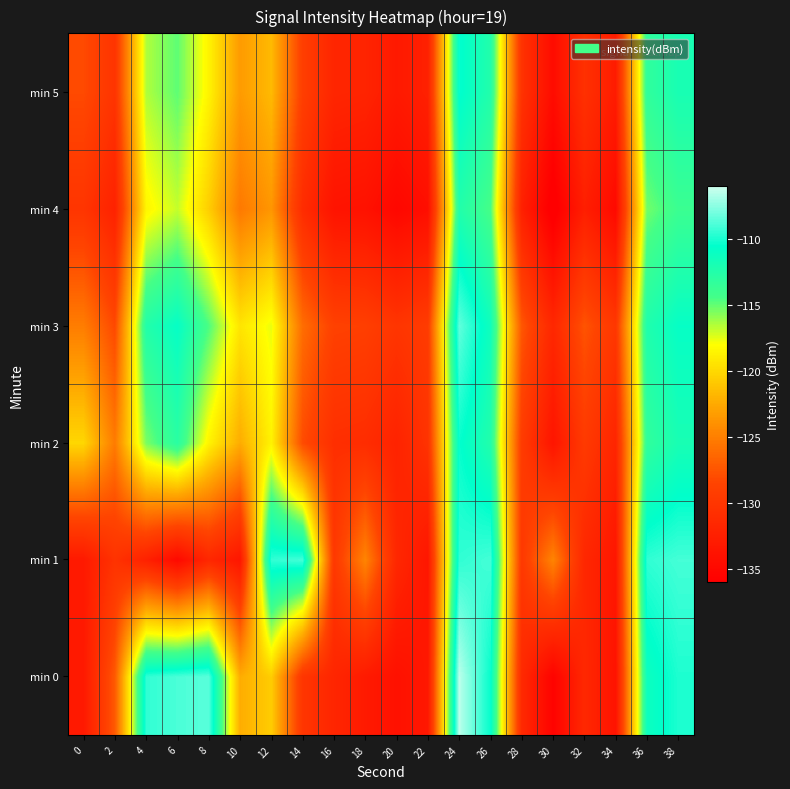

Which label corresponds to the largest value in the chart?

24